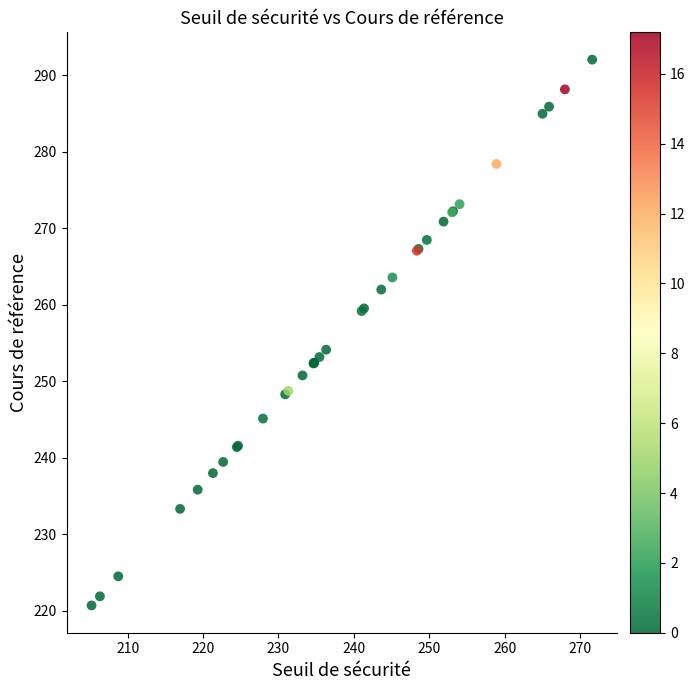

What Y value in the scatter plot is closest to 256?

254.1